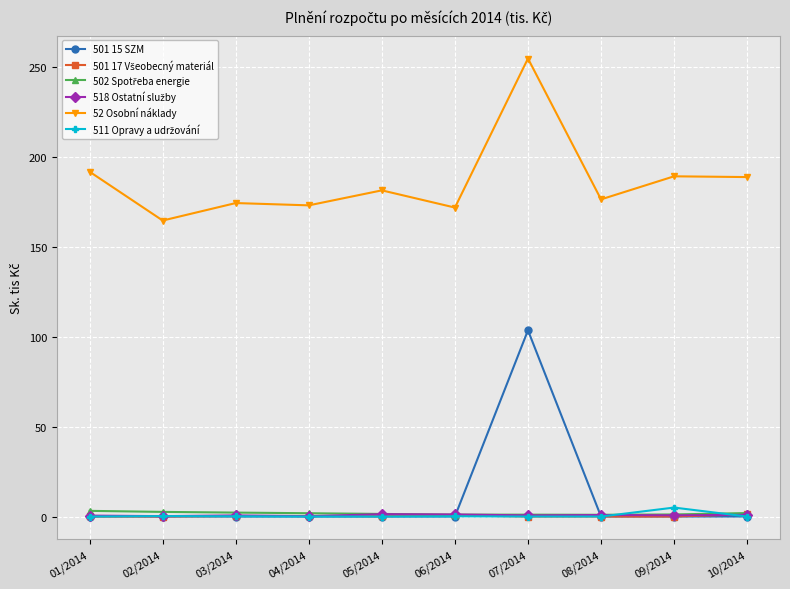

How many data points does each series have?

10